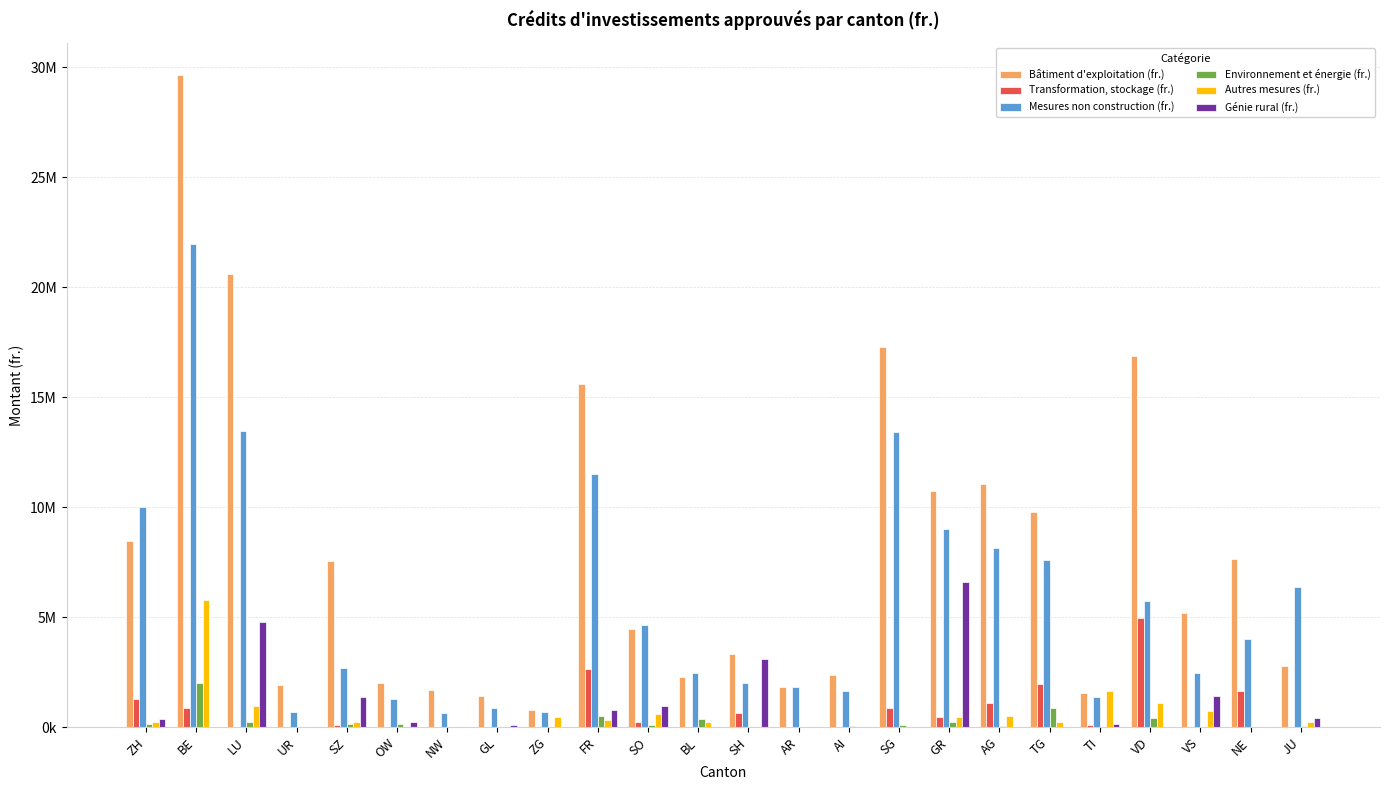

What is the sum of all Autres mesures (fr.) values?

13793600